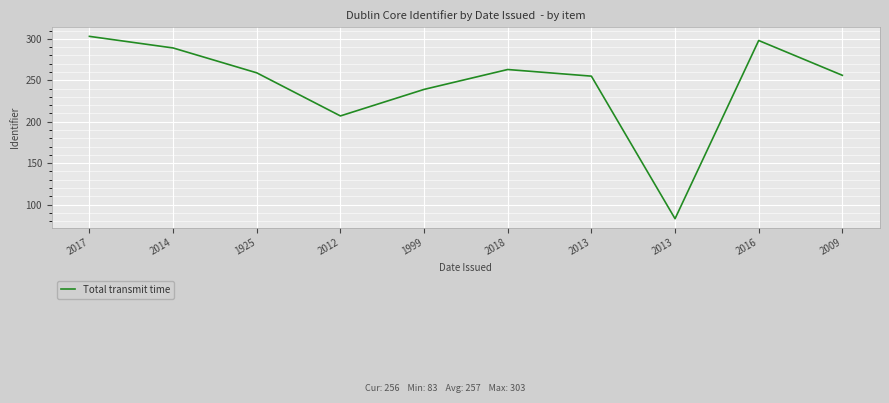

How many categories are shown in the chart?

10